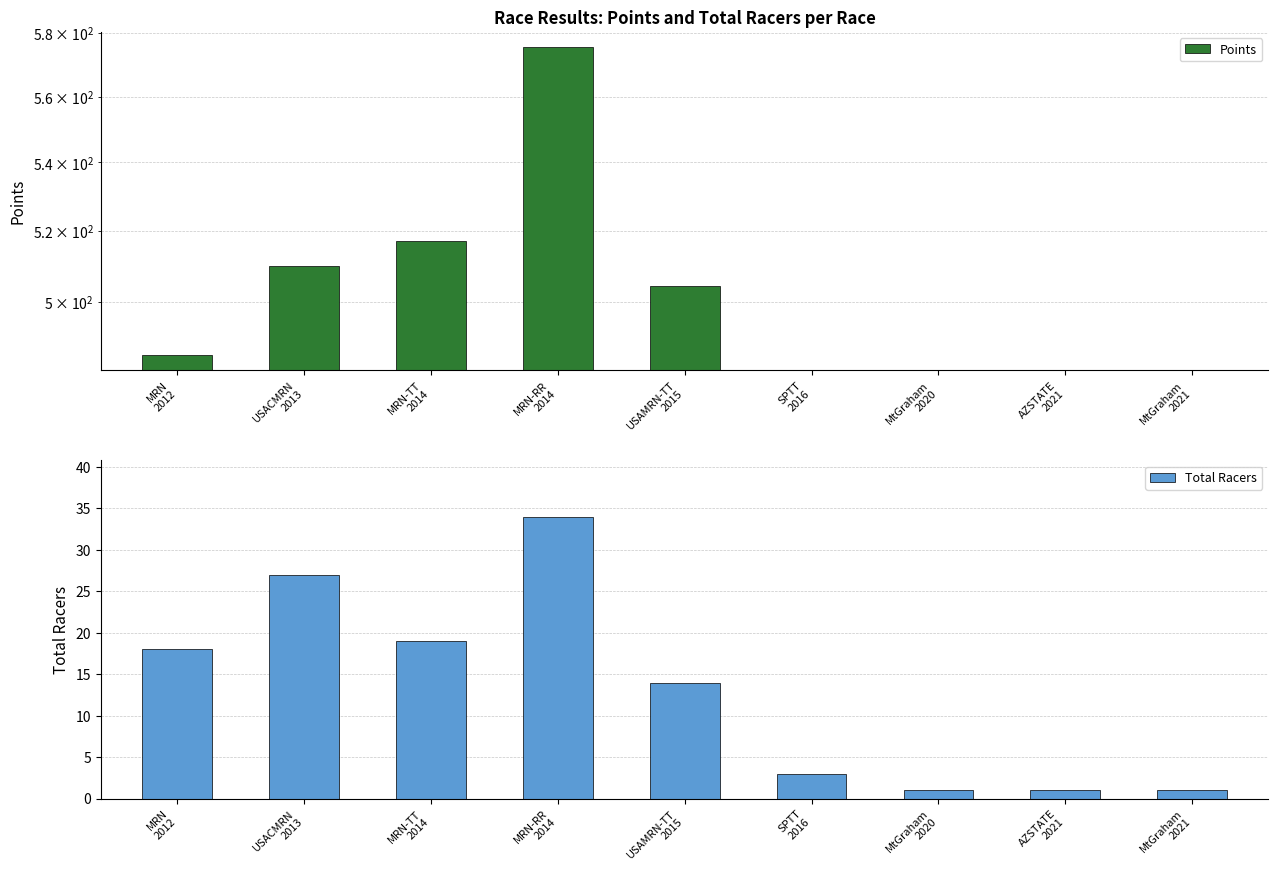

Which series has the largest total across all categories?

Points